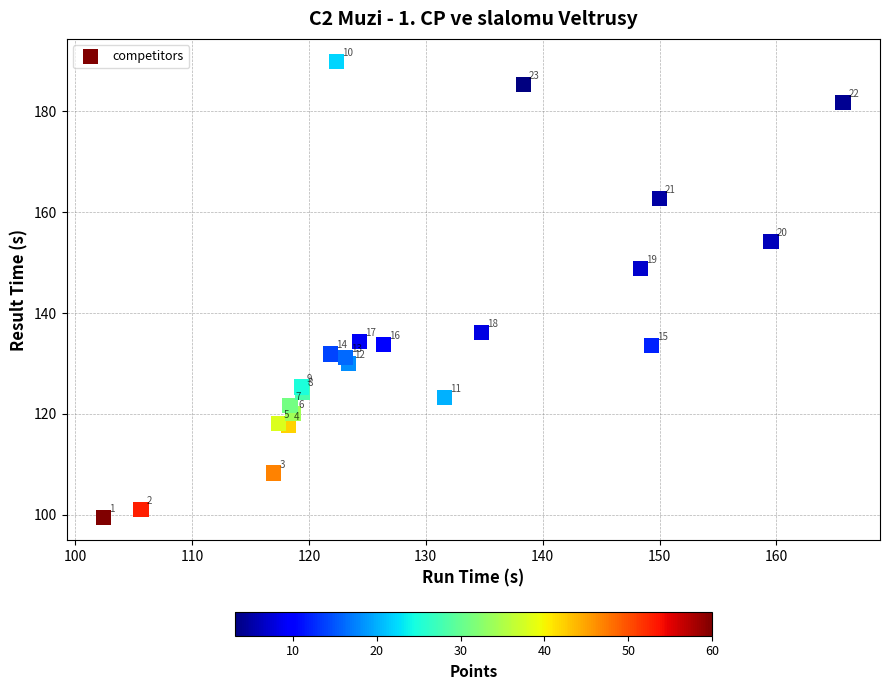

What Y value in the scatter plot is closest to 144?

148.8